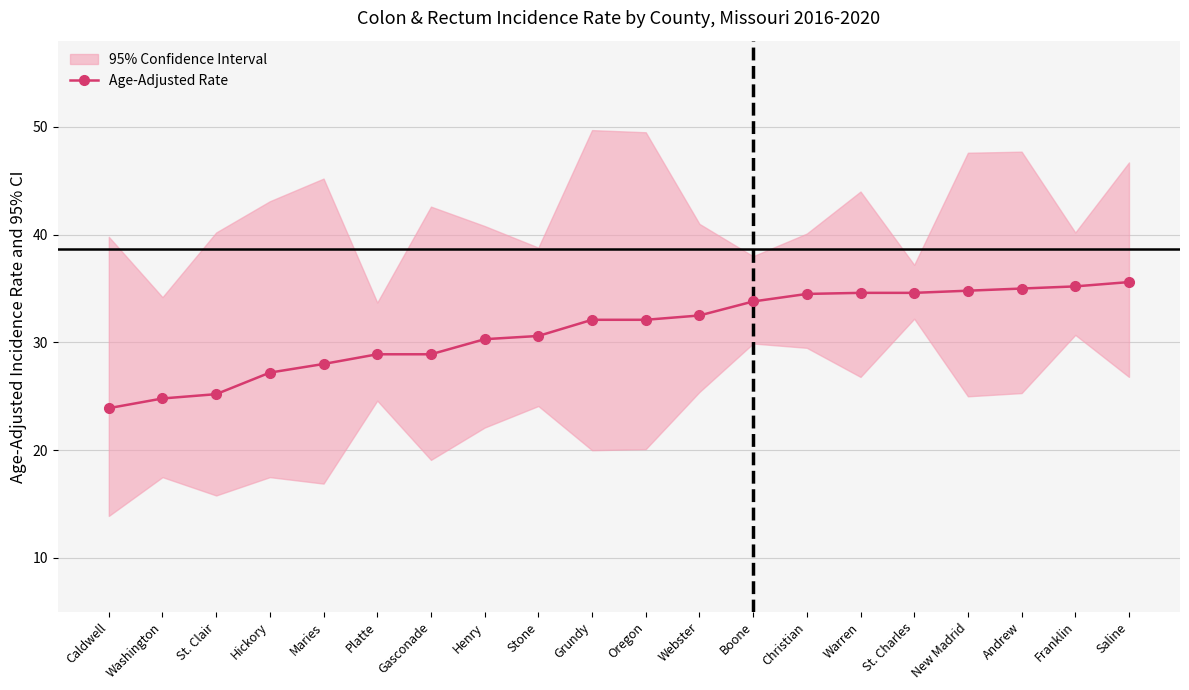

Rank the categories by value from highest to lowest.

Saline, Franklin, Andrew, New Madrid, Warren, St. Charles, Christian, Boone, Webster, Grundy, Oregon, Stone, Henry, Platte, Gasconade, Maries, Hickory, St. Clair, Washington, Caldwell